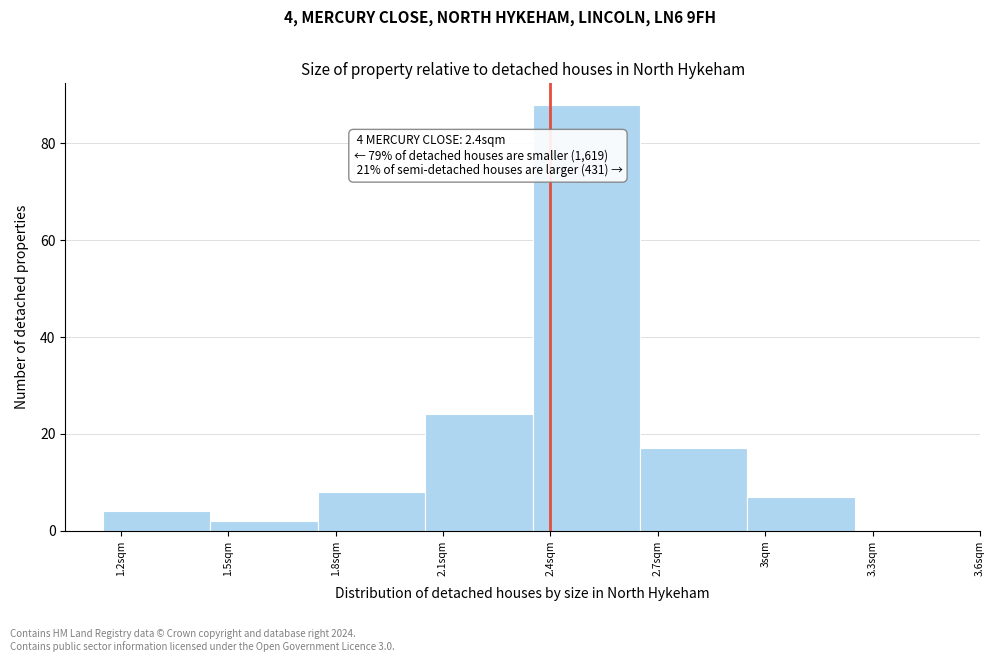

Which range on the x-axis has the tallest bar?

2.35 to 2.65